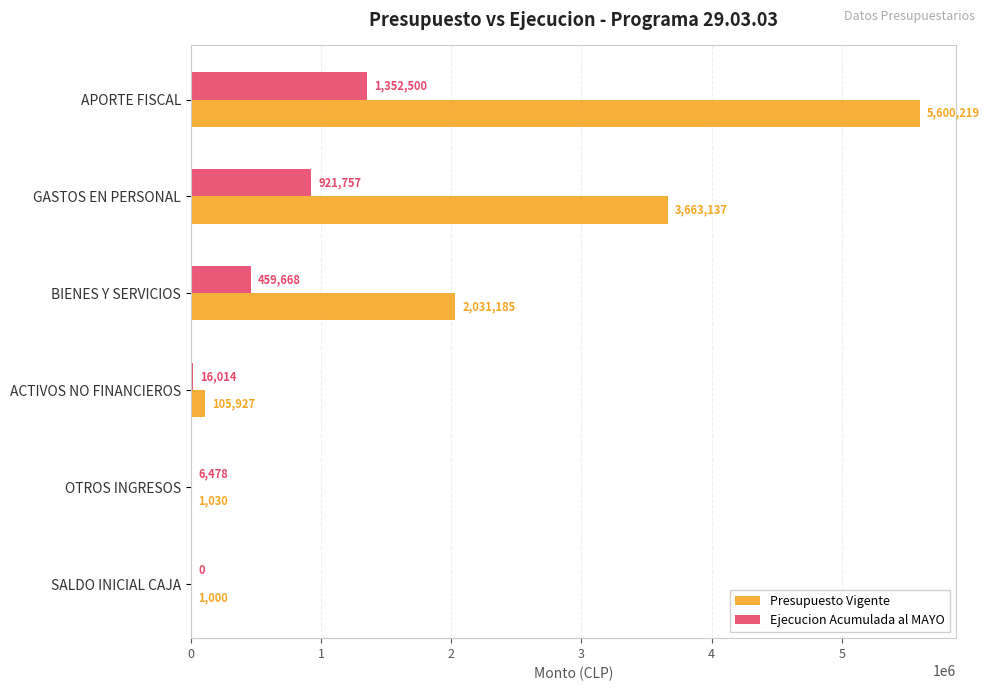

Between APORTE FISCAL and OTROS INGRESOS, which series saw the biggest shift?

Presupuesto Vigente